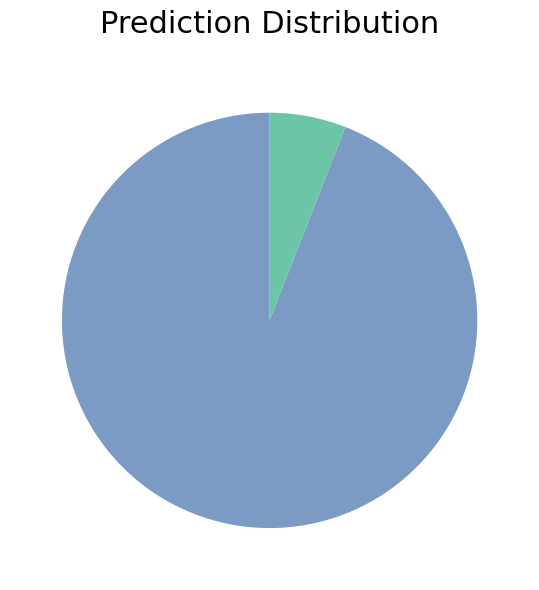

Is there any slice that represents more than half of the pie?

Yes